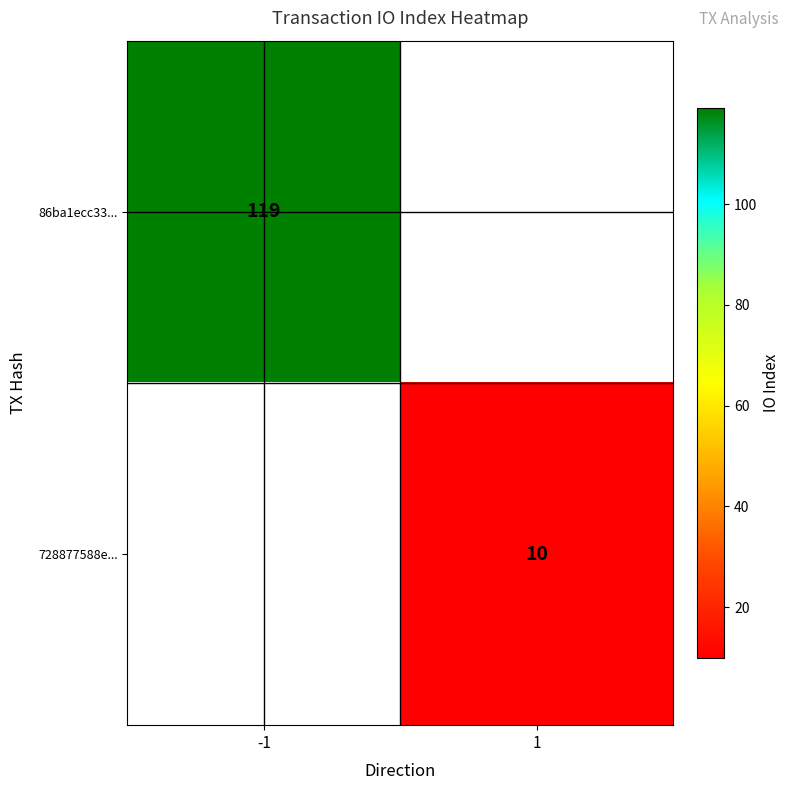

The value of 86ba1ecc33... at -1 is 119. True or false?

True